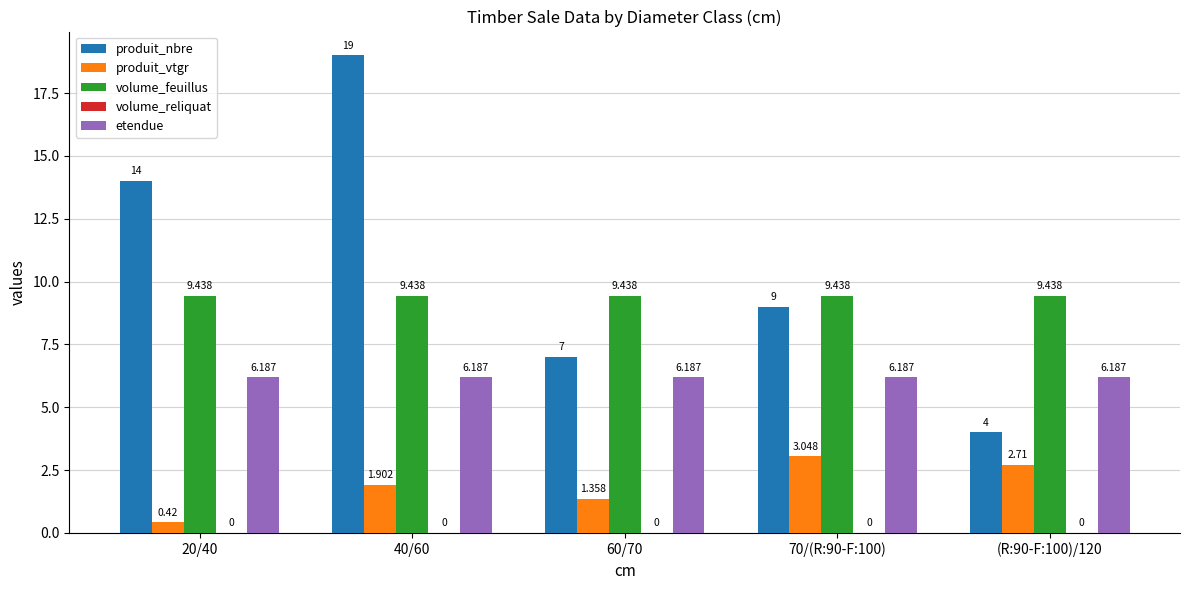

Is it true that volume_feuillus equals 3.1 at 60/70?

False